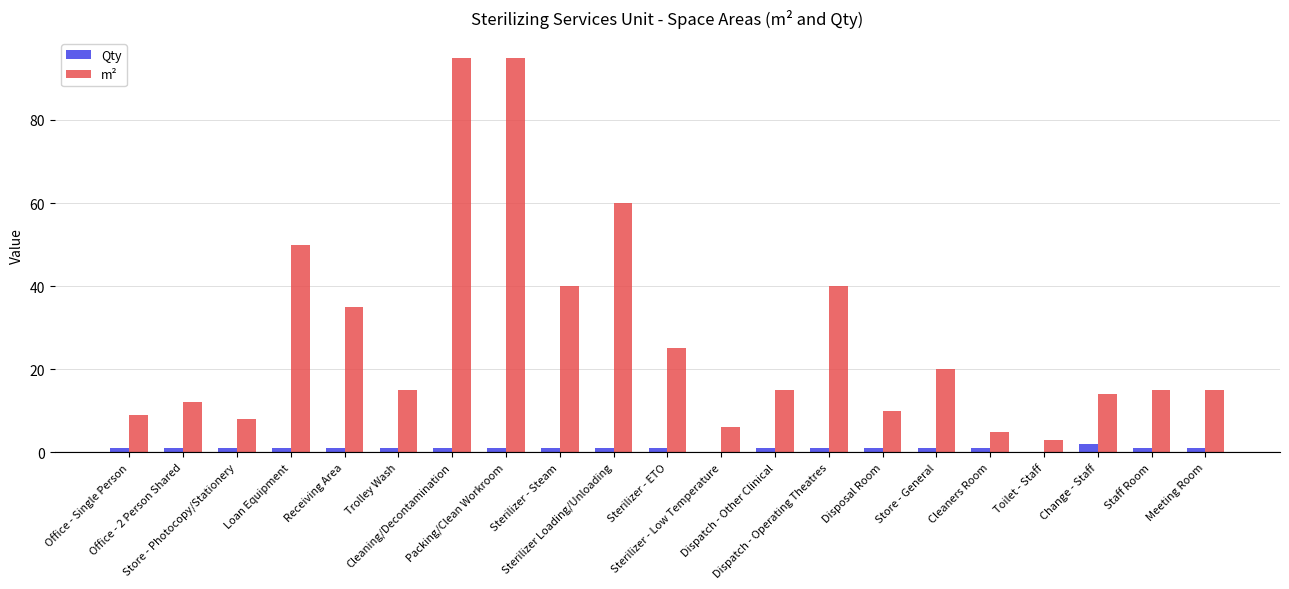

How many data points does each series have?

21